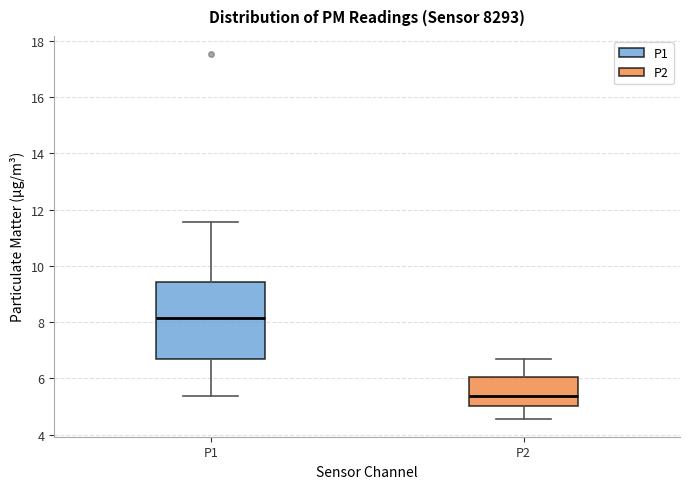

Which box has the lowest median line?

P2